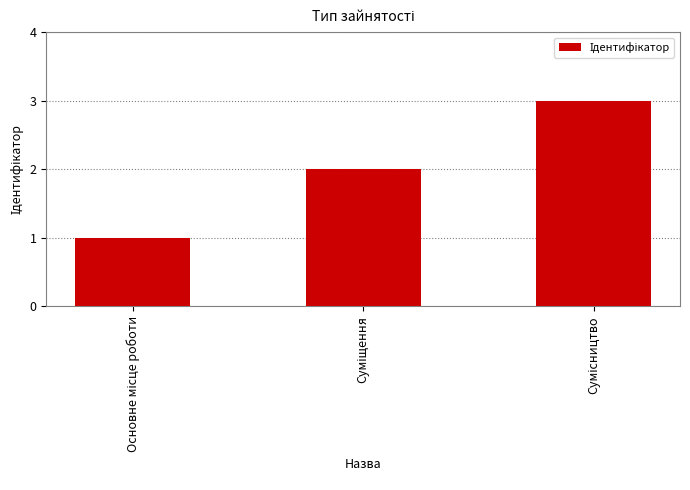

What is the maximum value shown in the chart?

3